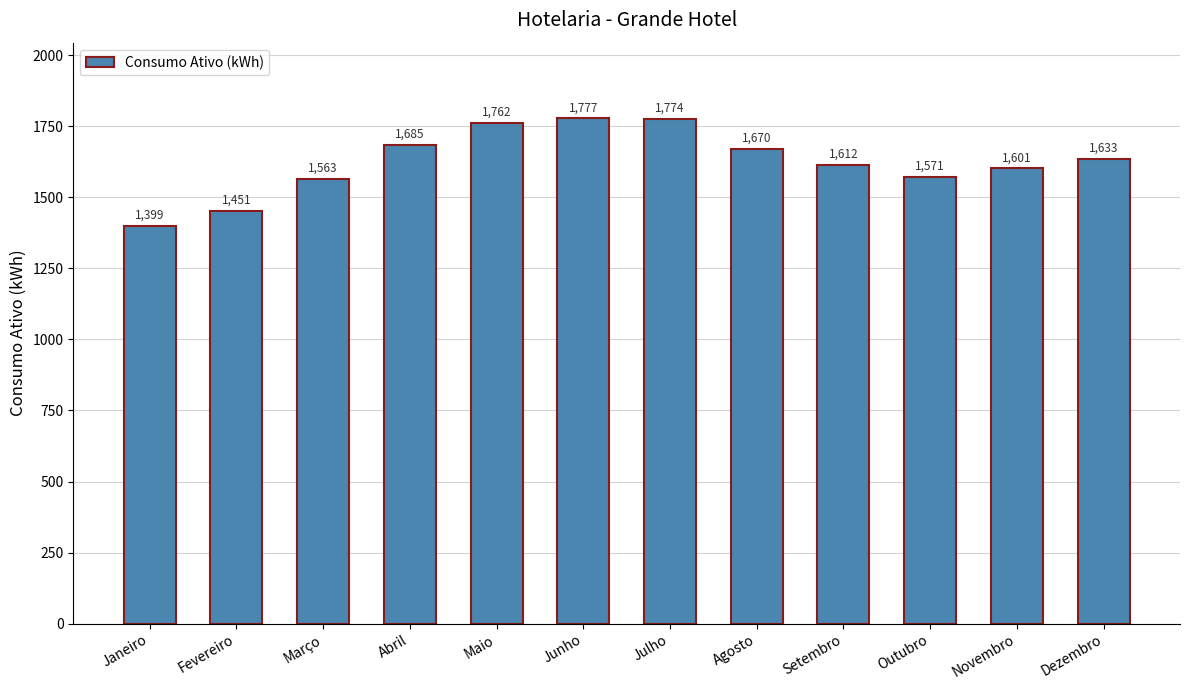

Does the chart contain stacked bars?

No